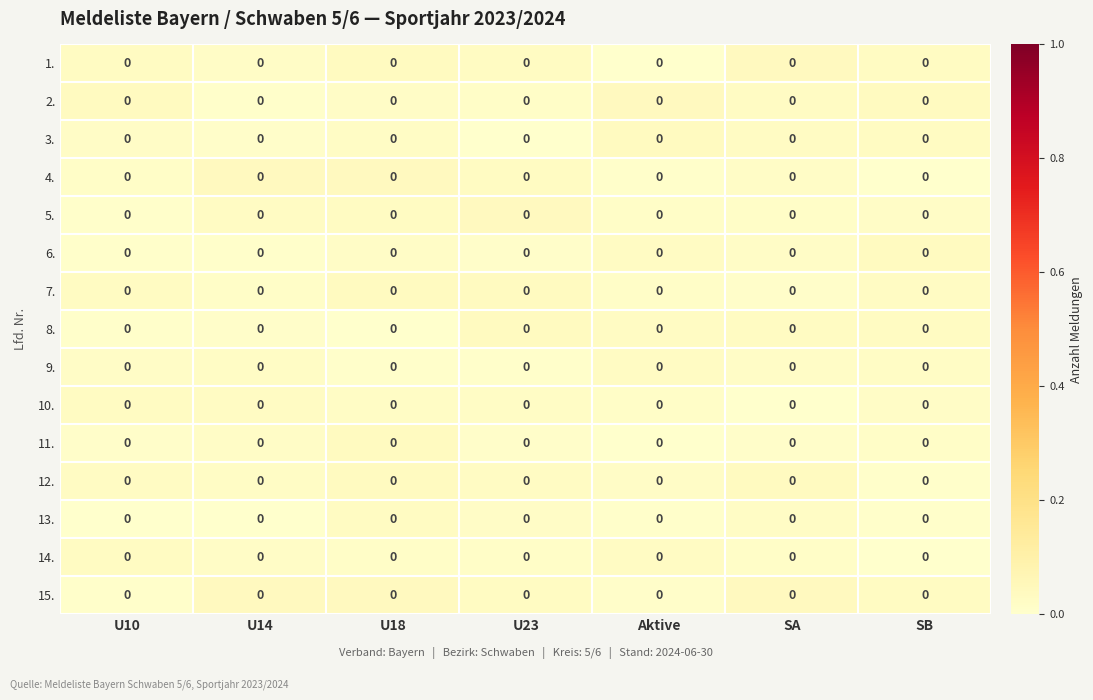

At which category does the chart reach its minimum across all series?

U18